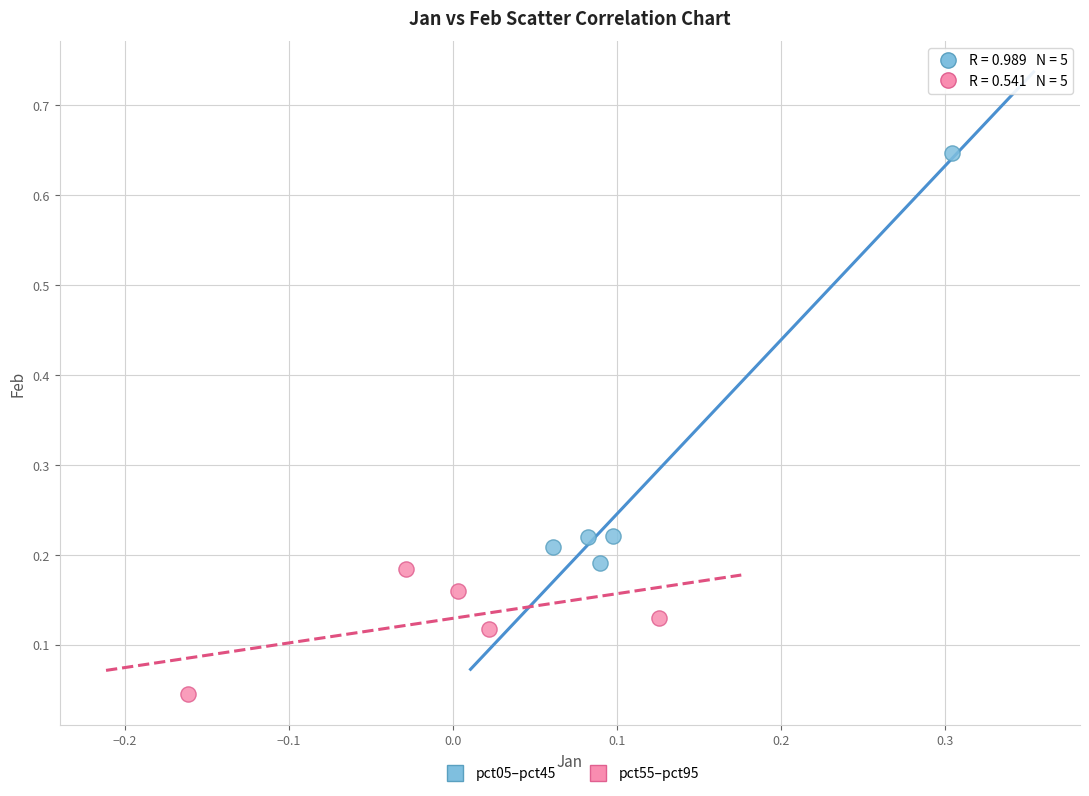

What are all the series names shown in the legend?

pct05–pct45, pct55–pct95